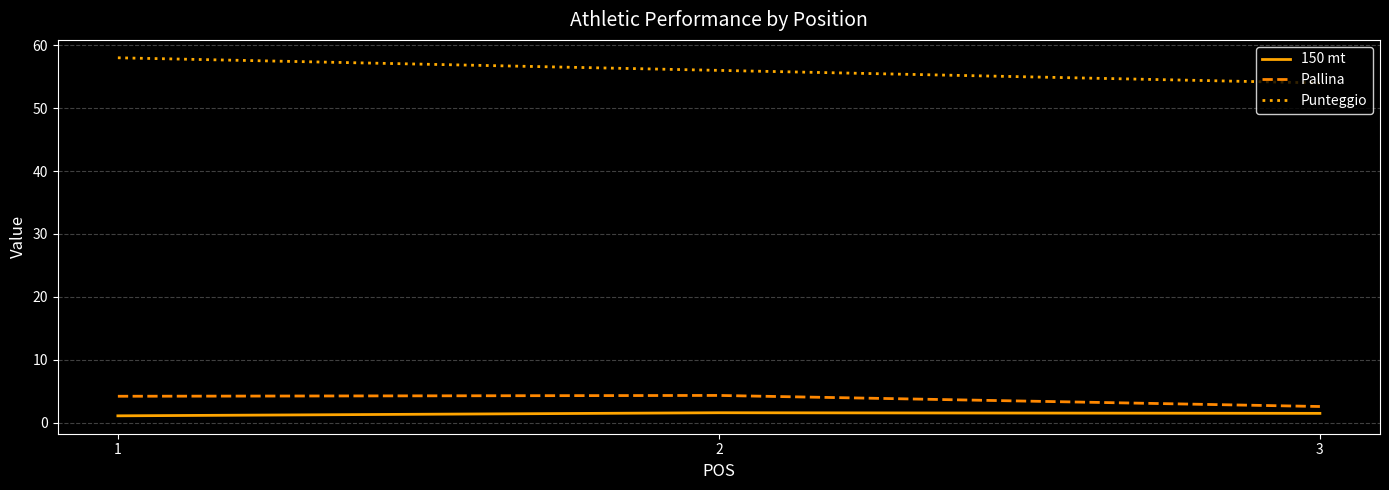

At which label does Punteggio reach its peak?

1